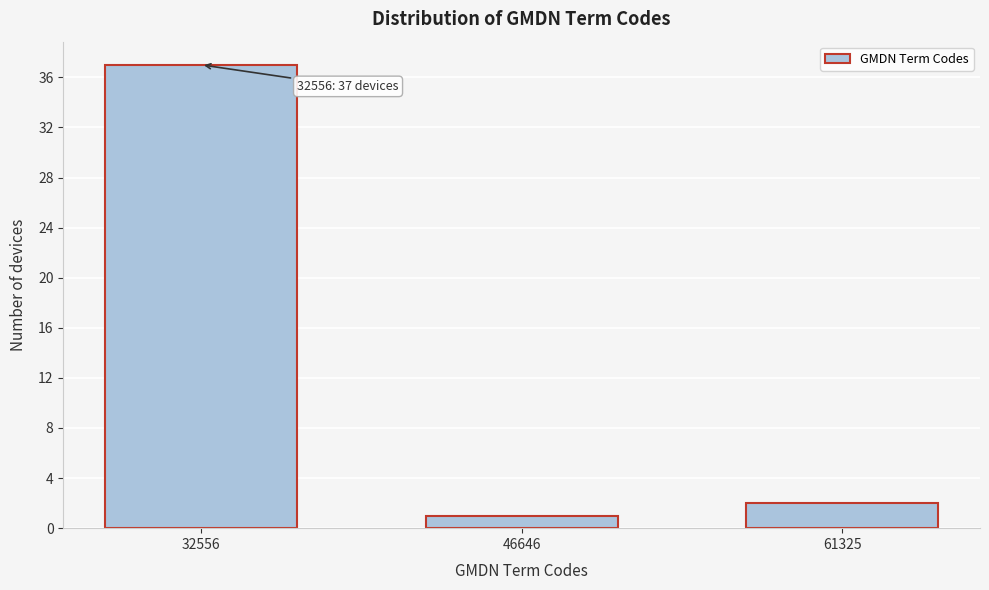

Reading left to right, what are all the values shown in this chart?

37	1	2